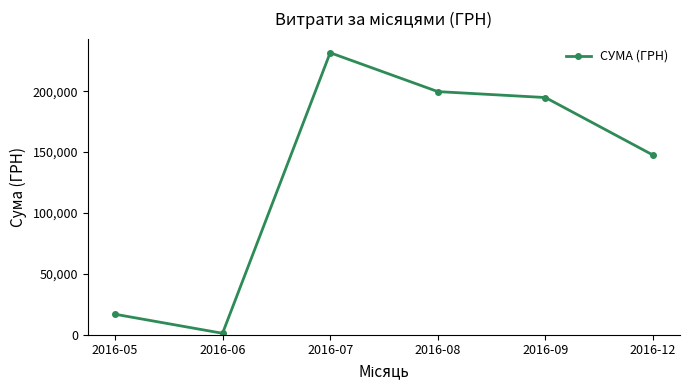

Is this an area chart (filled region under the line)?

No